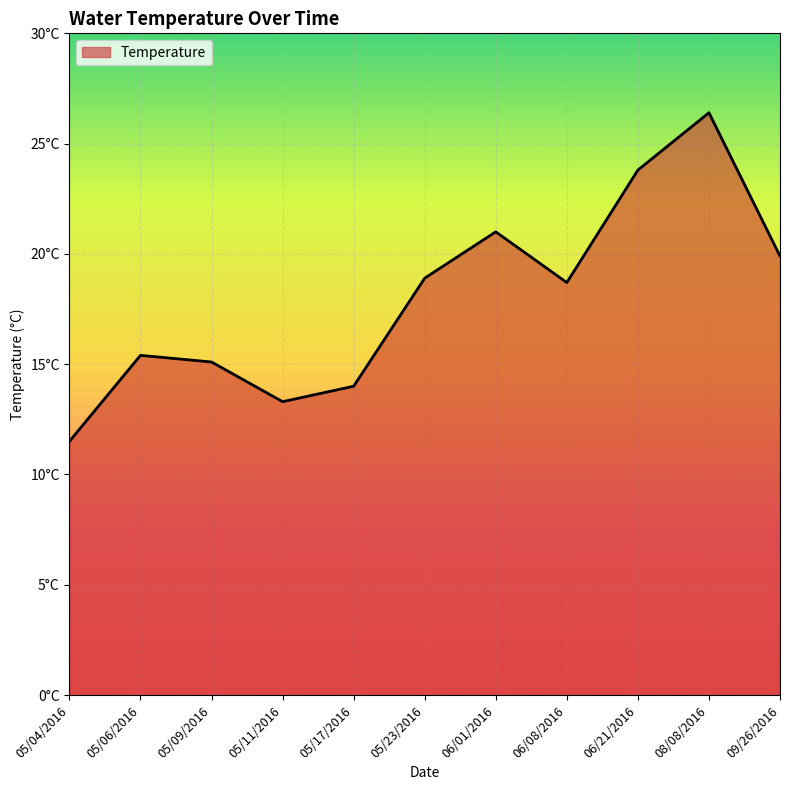

Does the chart have visible grid lines?

Yes